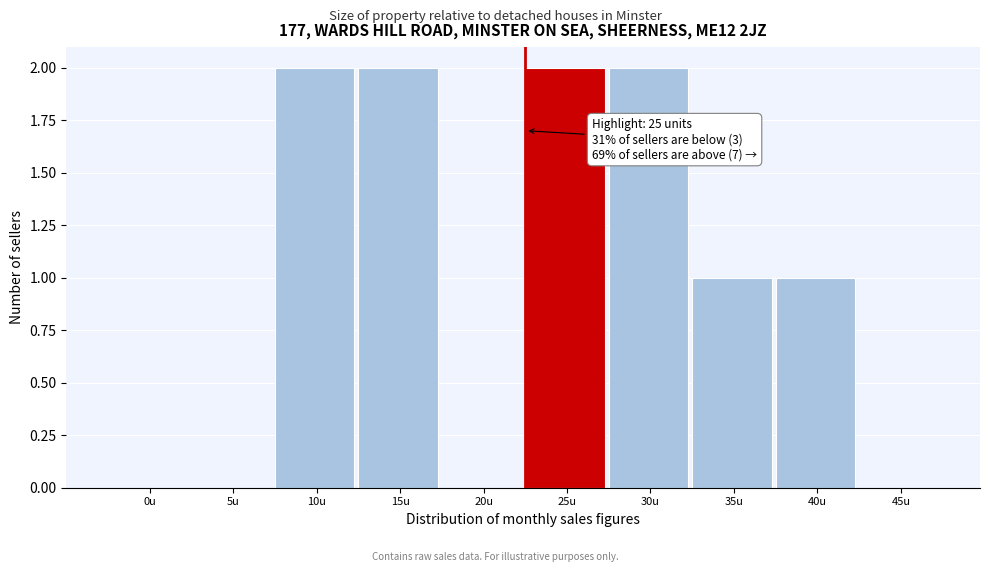

Reading left to right, list all the values displayed in this chart.

0u=0	5u=0	10u=2	15u=2	20u=0	25u=2	30u=2	35u=1	40u=1	45u=0